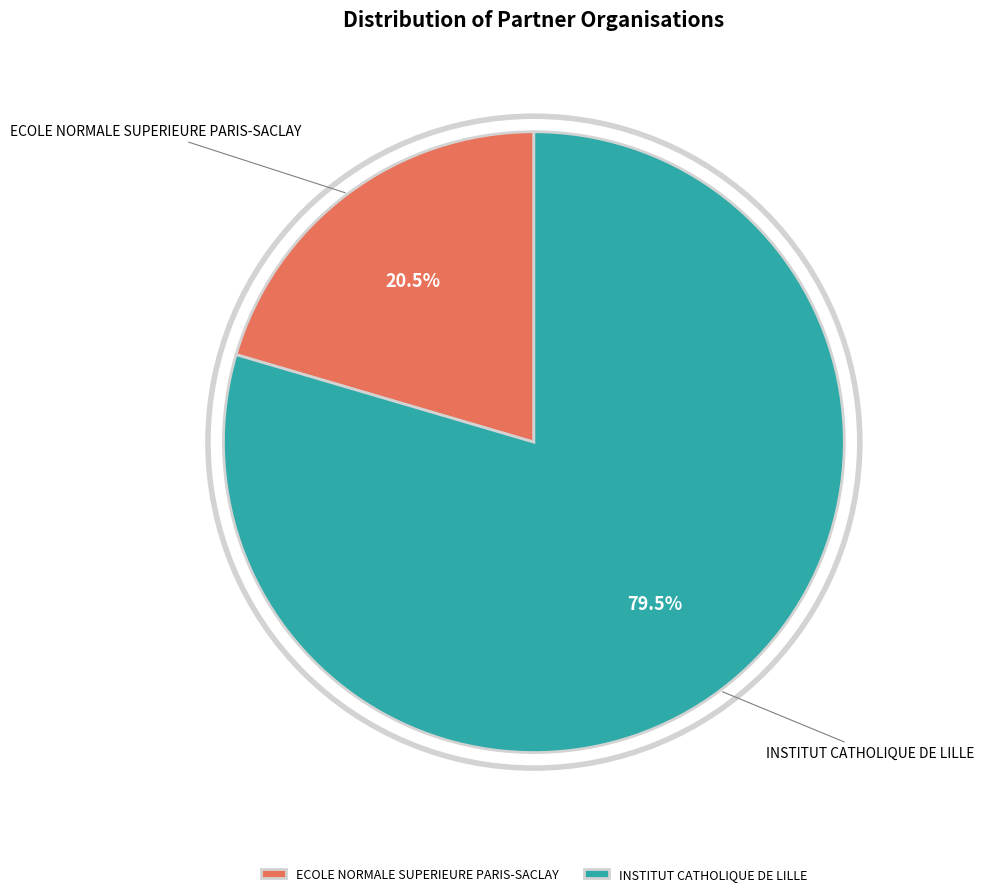

Between ECOLE NORMALE SUPERIEURE PARIS-SACLAY and INSTITUT CATHOLIQUE DE LILLE, which is larger?

INSTITUT CATHOLIQUE DE LILLE